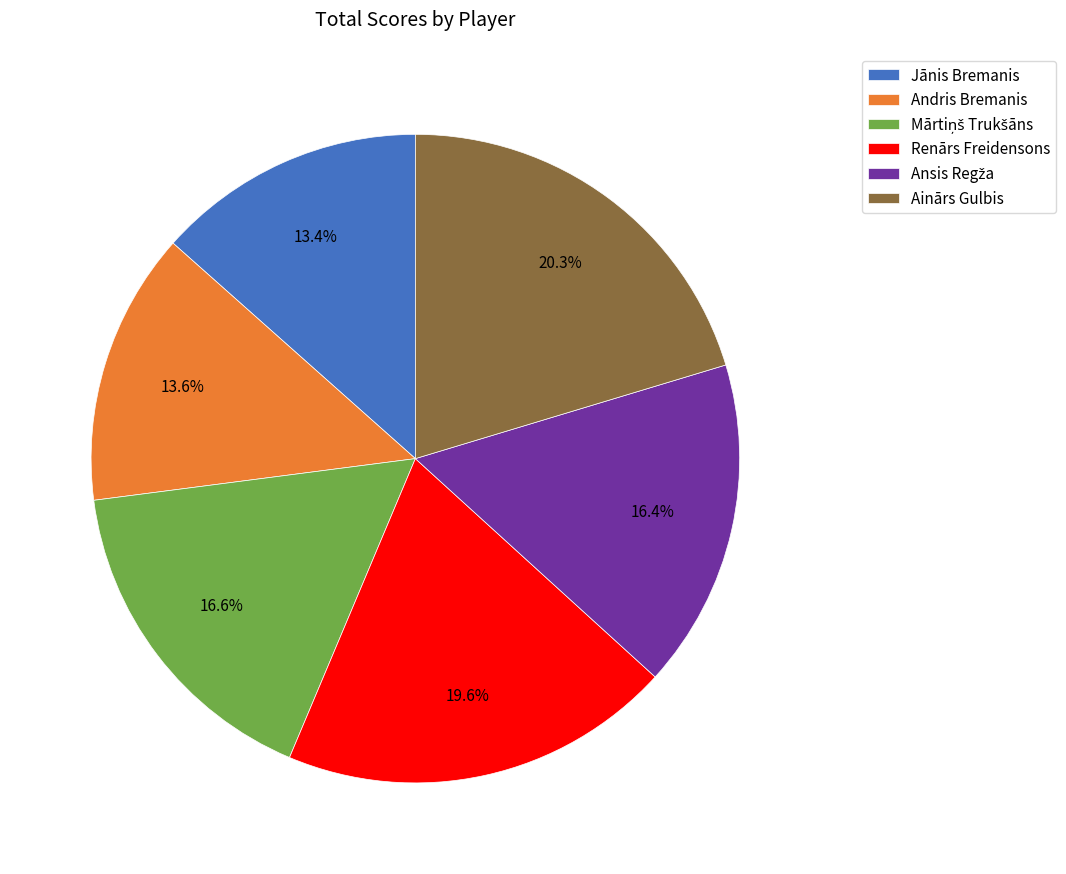

What percentage is NOT represented by Ainārs Gulbis?

79.7%